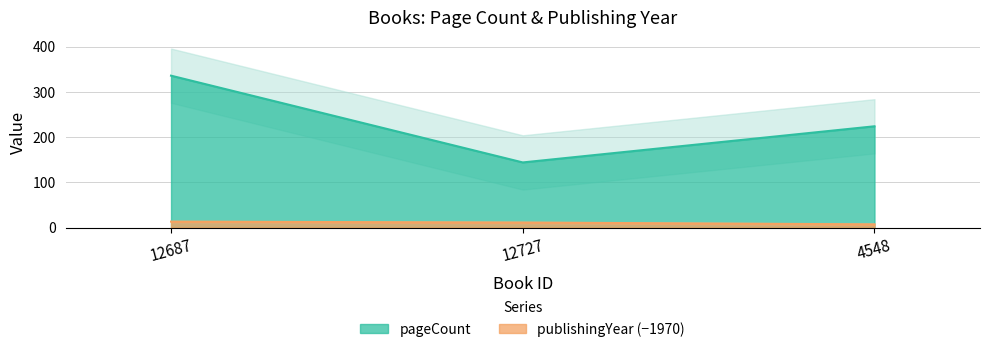

Count the pageCount values in the range 144 to 336.

3